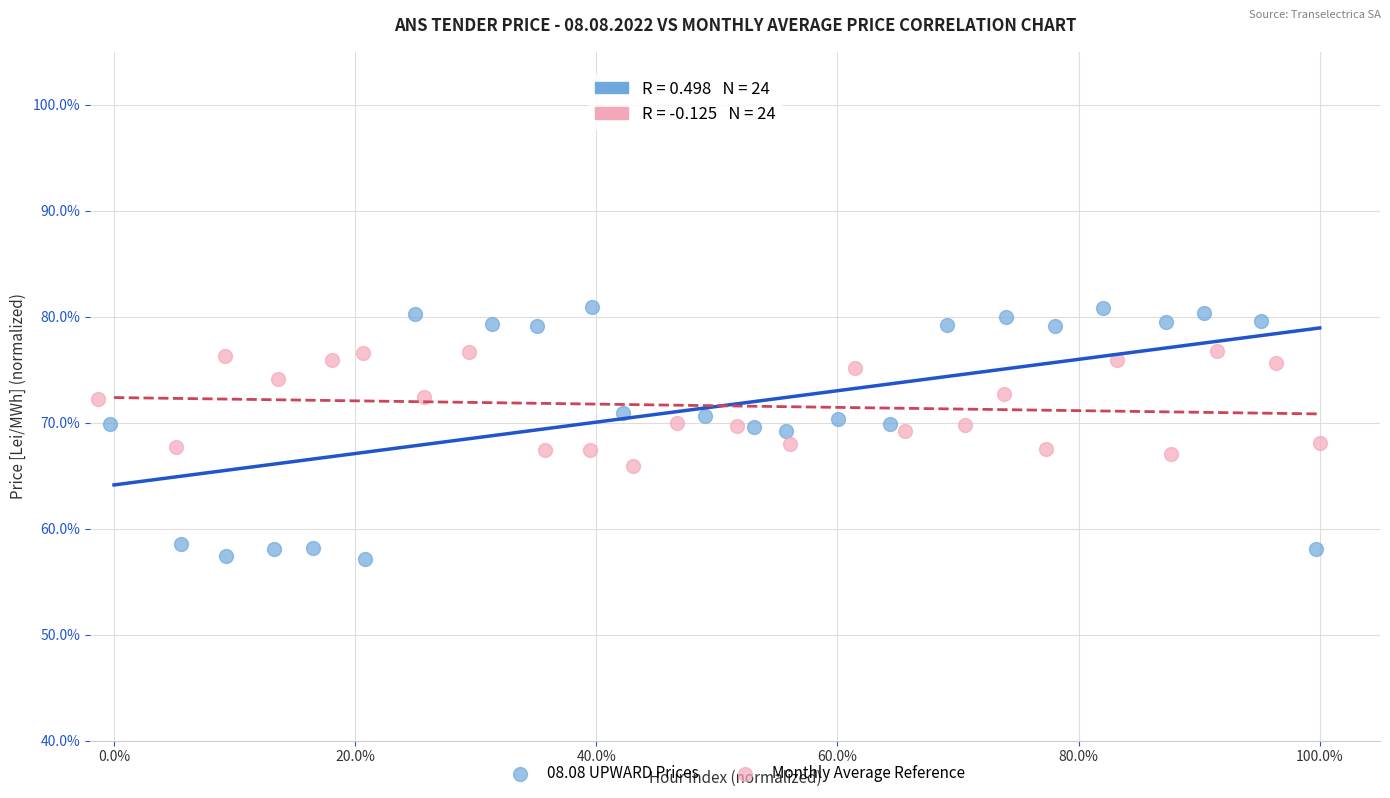

Which series contains the lowest Y value?

08.08 UPWARD Prices